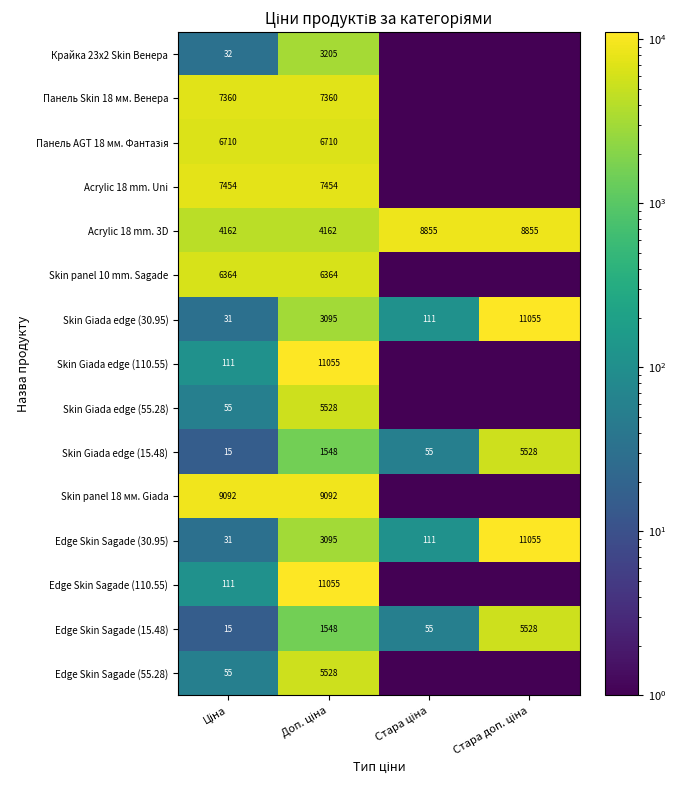

How many data points does each series have?

4